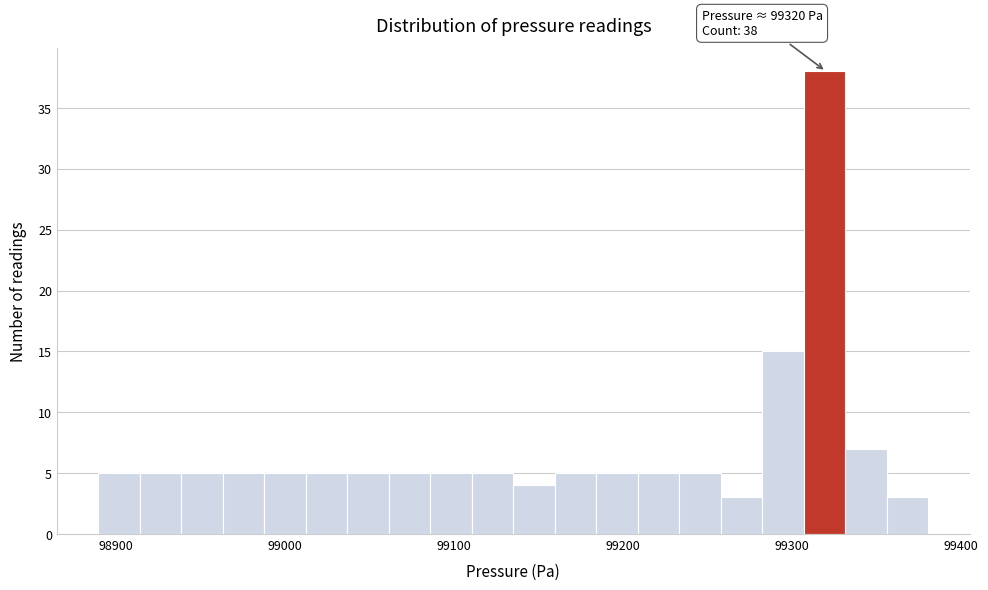

Around what value on the x-axis is the tallest bar? Give the approximate position of its centre, as read against the axis.

99320